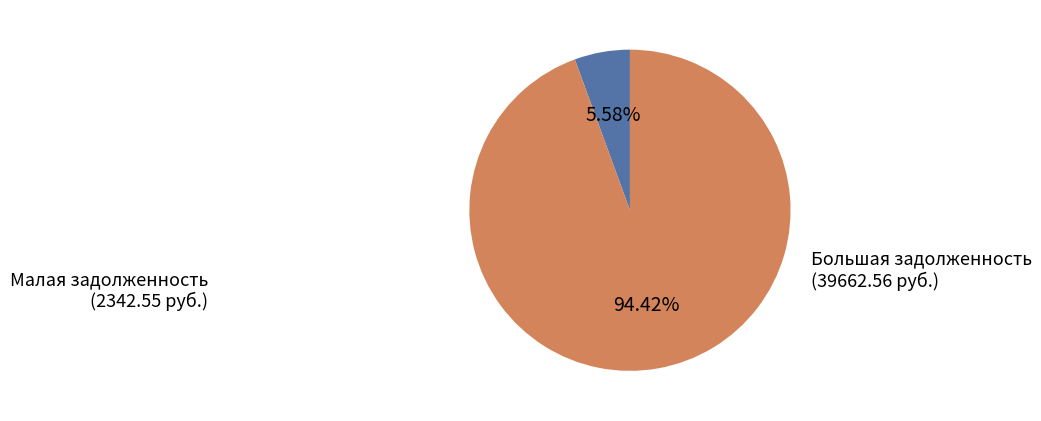

Which slice is the largest?

Большая задолженность